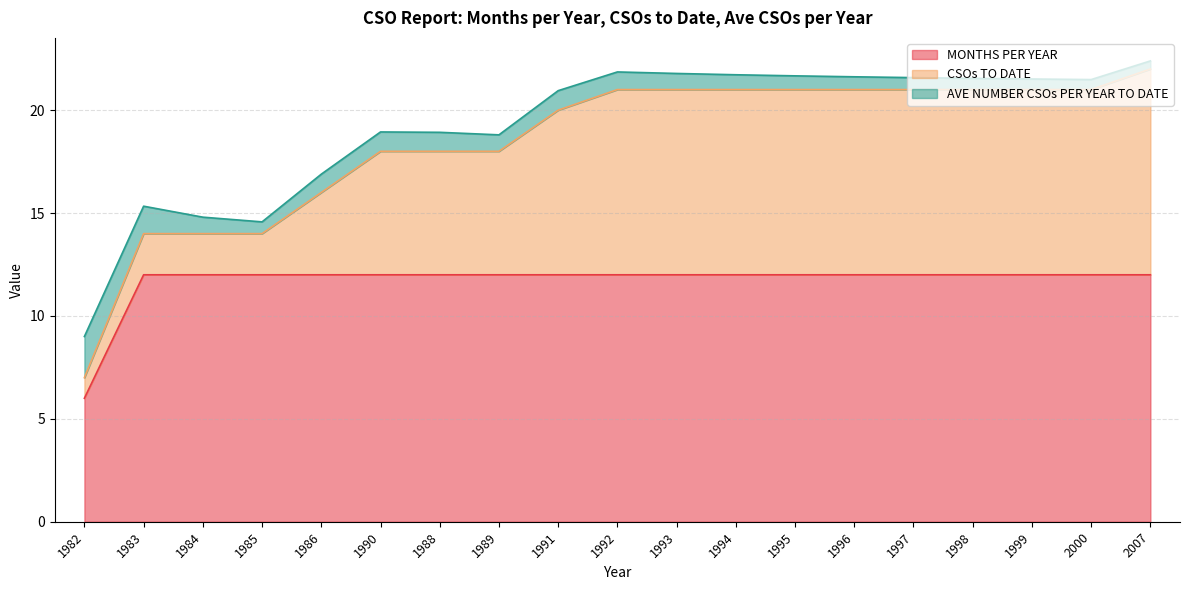

How many lines are shown in the chart?

3